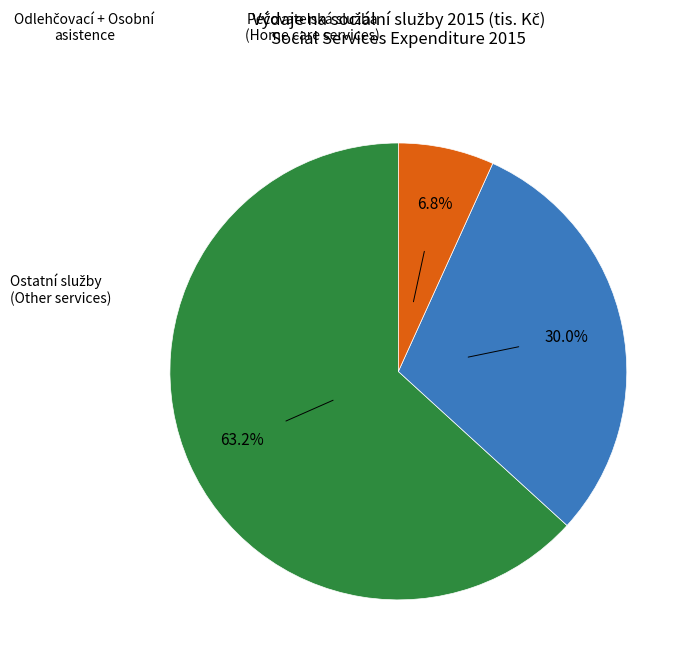

Is there any slice that represents more than half of the pie?

Yes